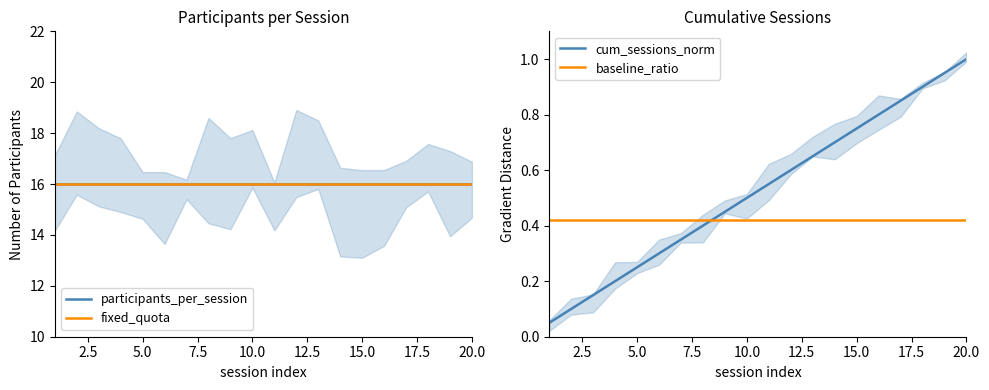

Which category has the highest value in the cum_sessions_norm series?

20.0